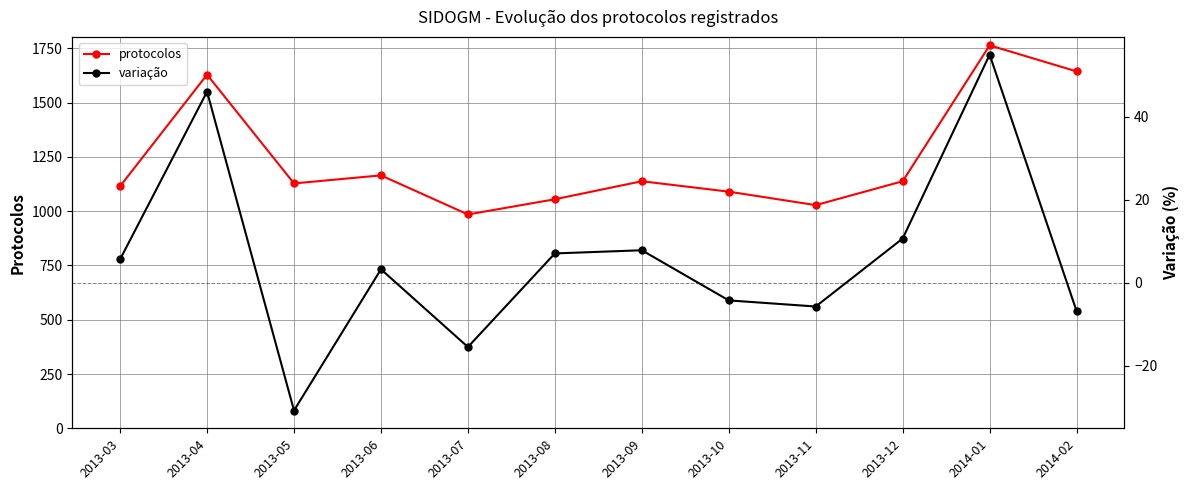

What is the sum of all protocolos values?

14879